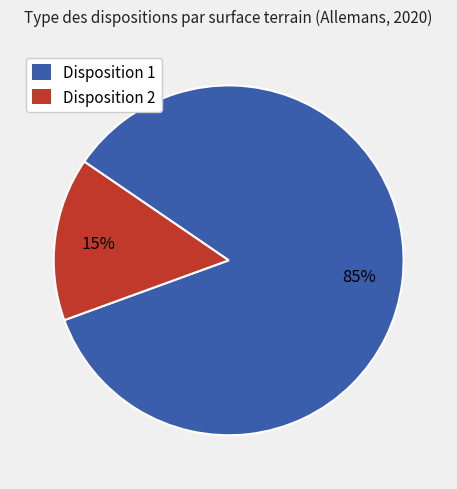

To the nearest percent, what is the average slice percentage?

50%